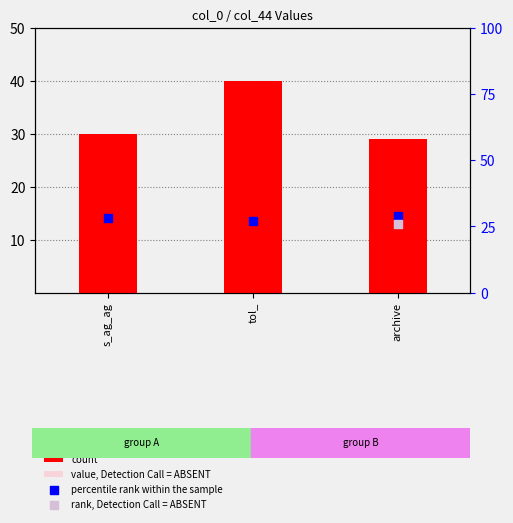

What is the total value across all series at archive?

58